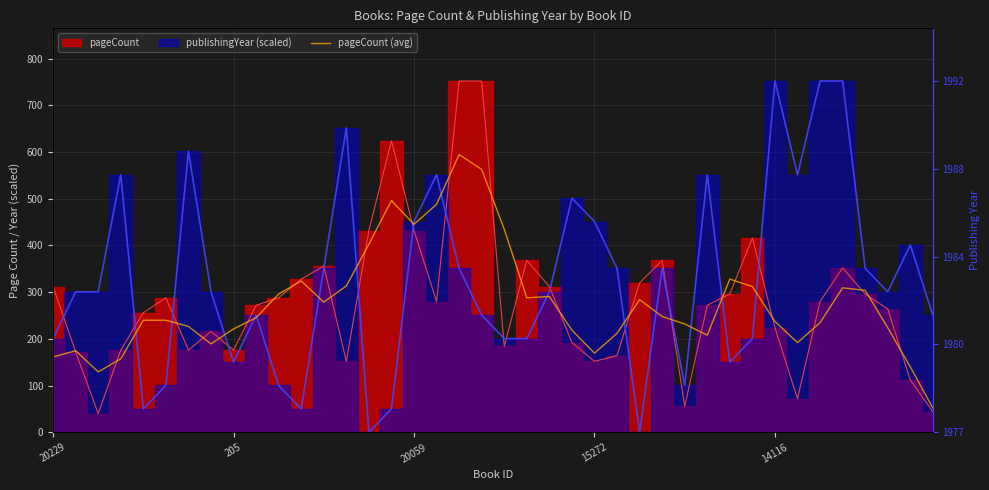

True or false: the data shows 1034.3 at 18.

False